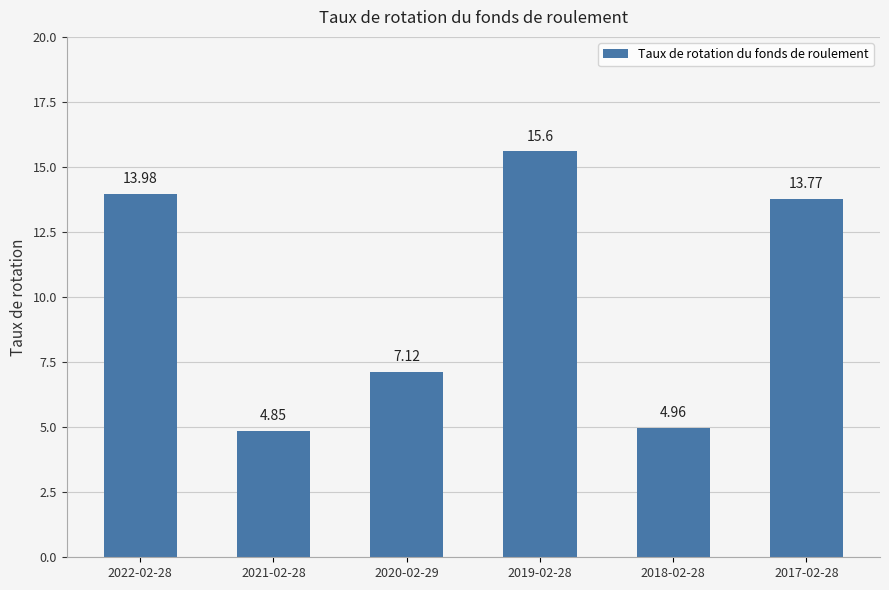

True or false: the data shows 7.1 at 2020-02-29.

True